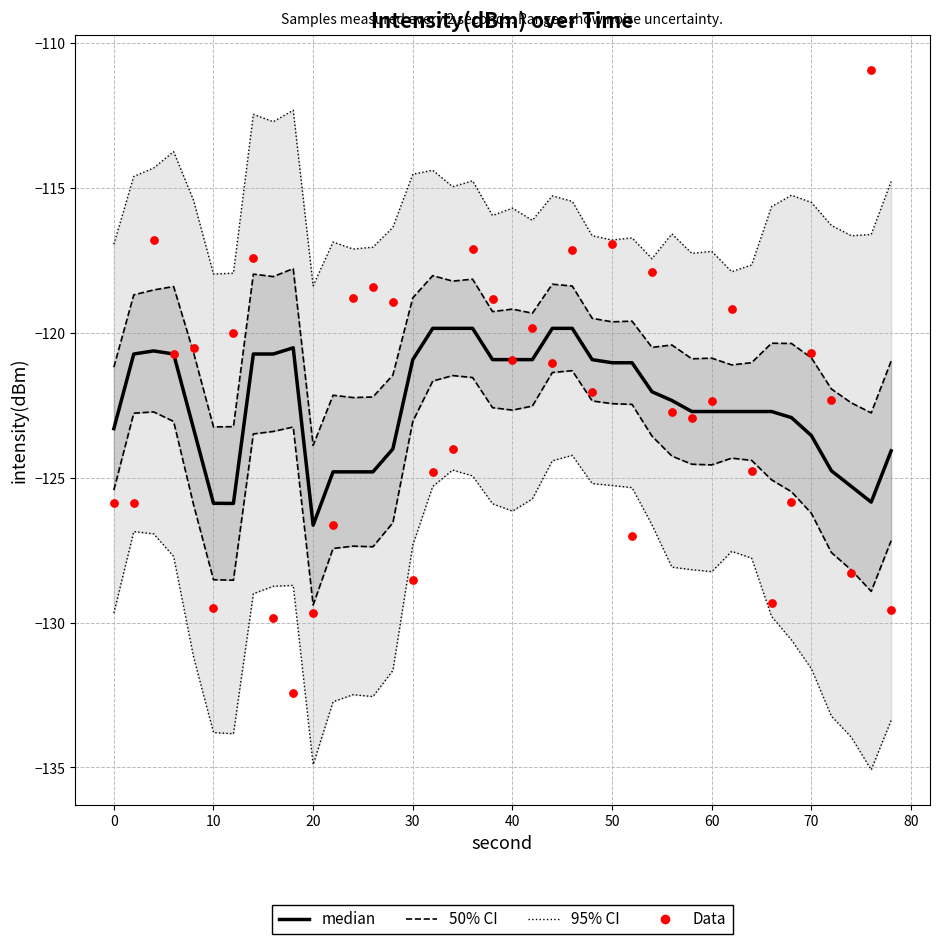

Which series contains the highest Y value?

Data